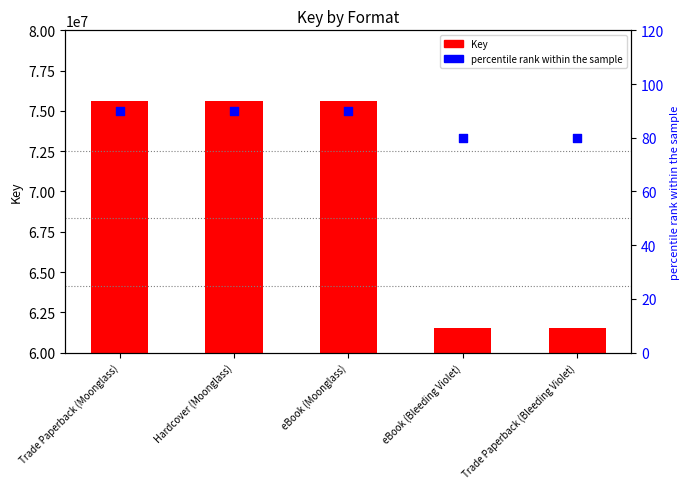

Which series contains the lowest Y value?

percentile rank within the sample